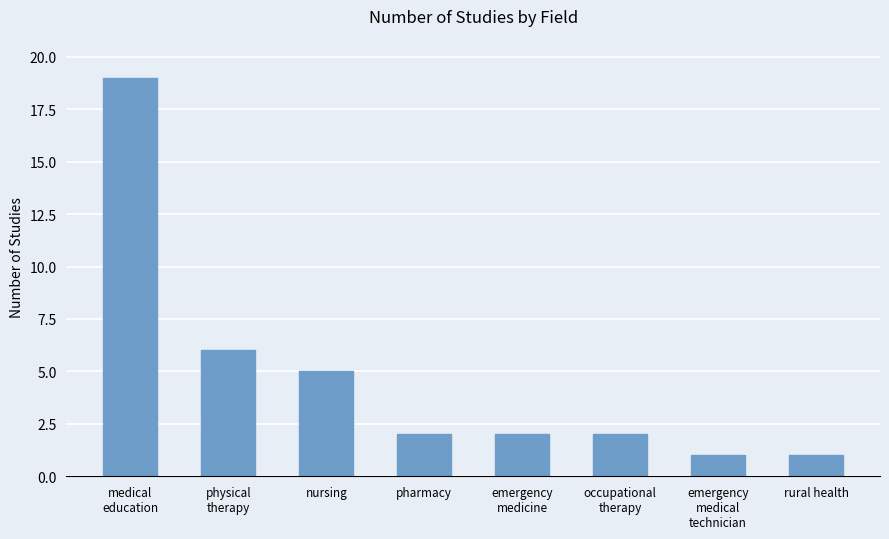

The chart shows a value of 3 at pharmacy. True or false?

False